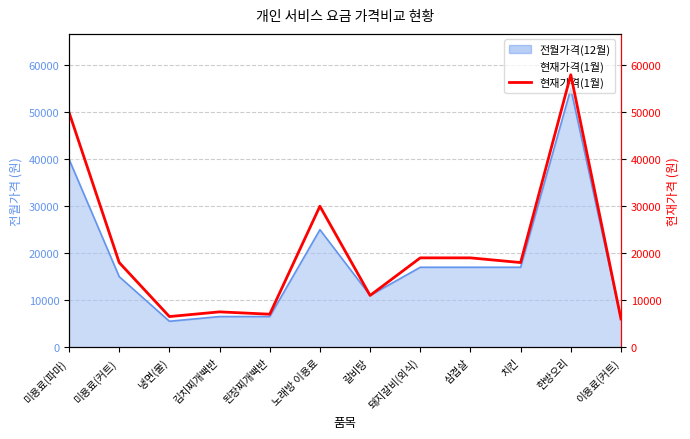

What is the value of the 11th point from the left?

58000